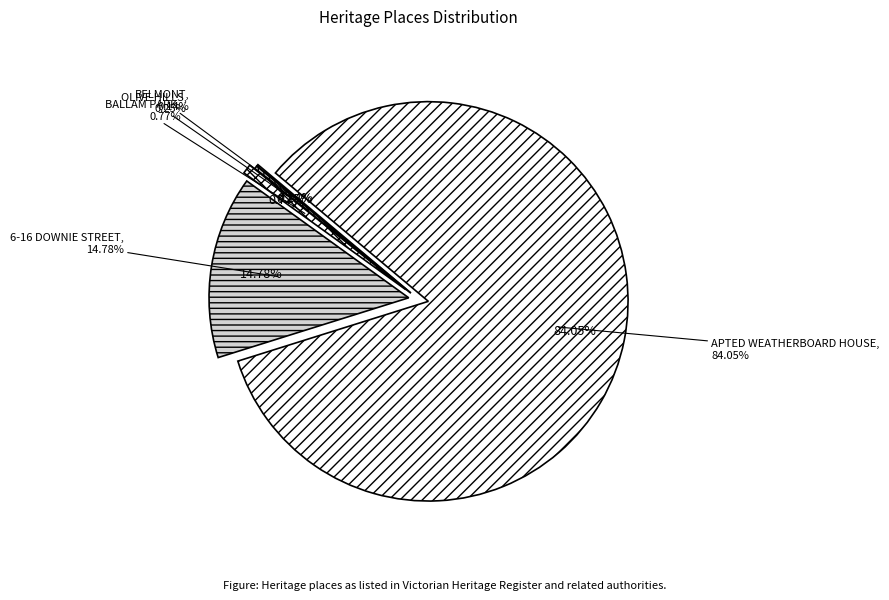

What percentage is the 6-16 DOWNIE STREET slice, to the nearest percent?

15%